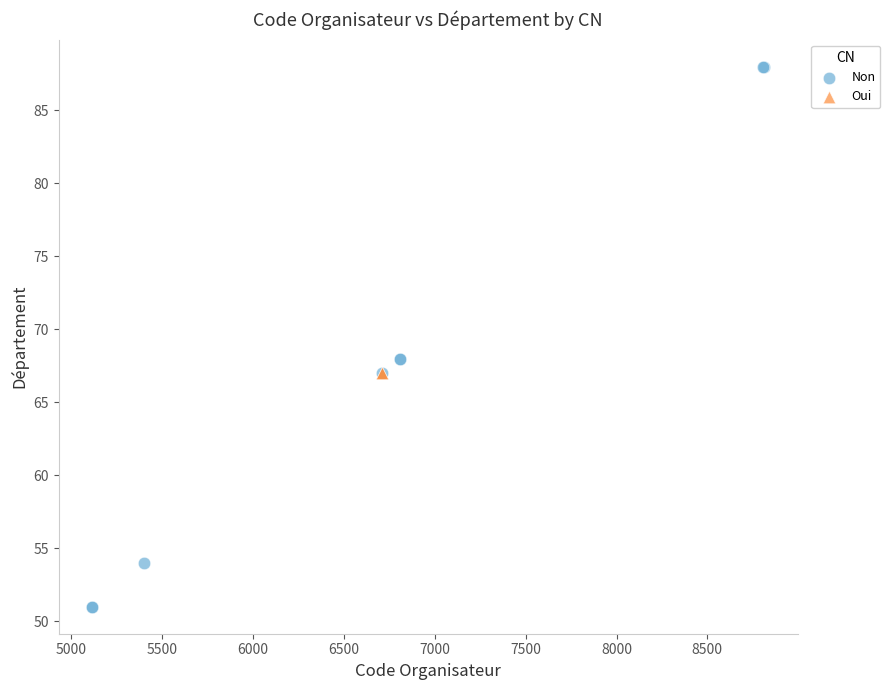

What are all the series names shown in the legend?

Non, Oui